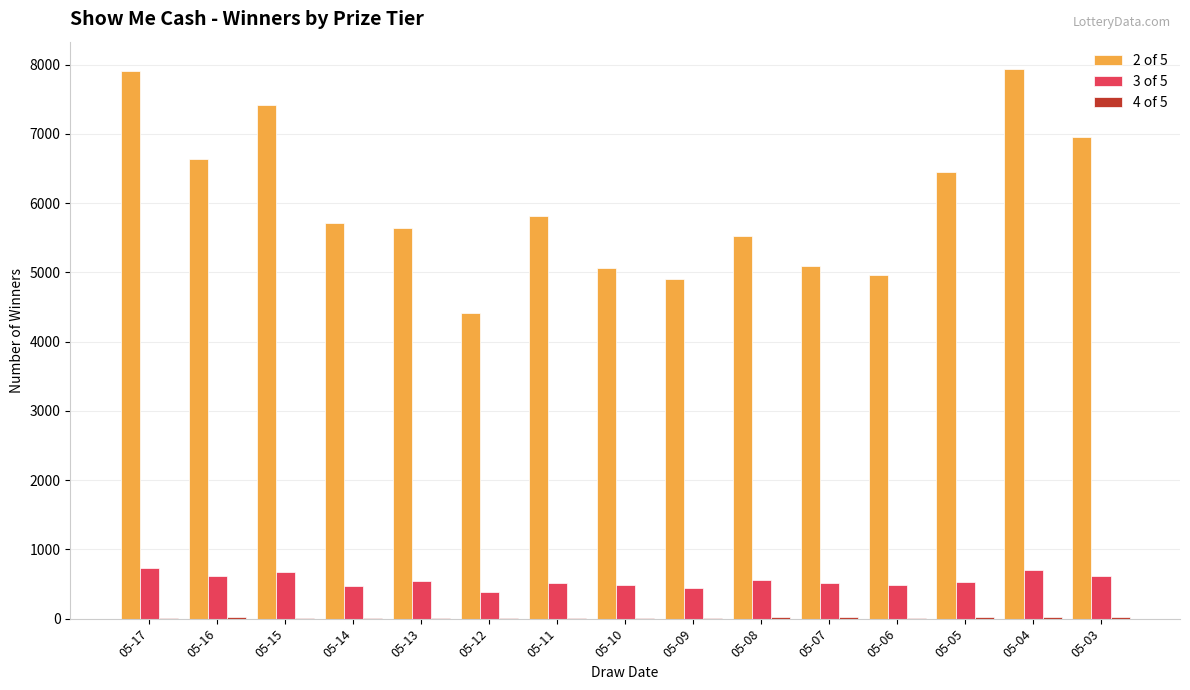

What is the maximum value shown in the chart?

7933